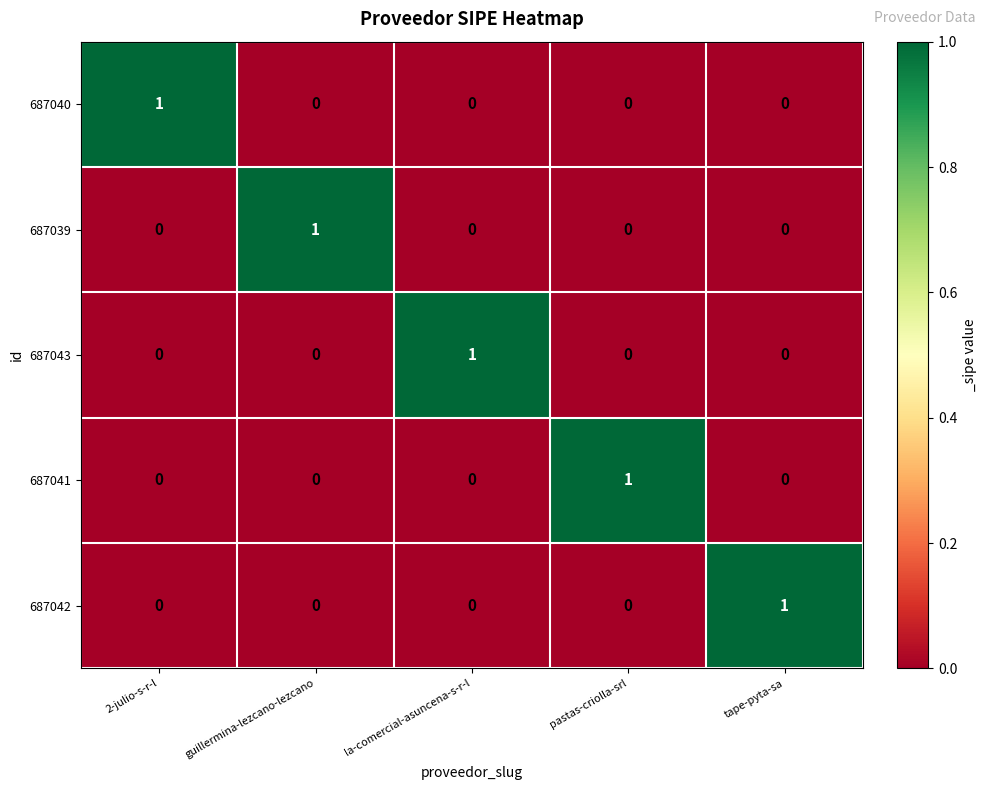

At which label does 687039 reach its peak?

guillermina-lezcano-lezcano